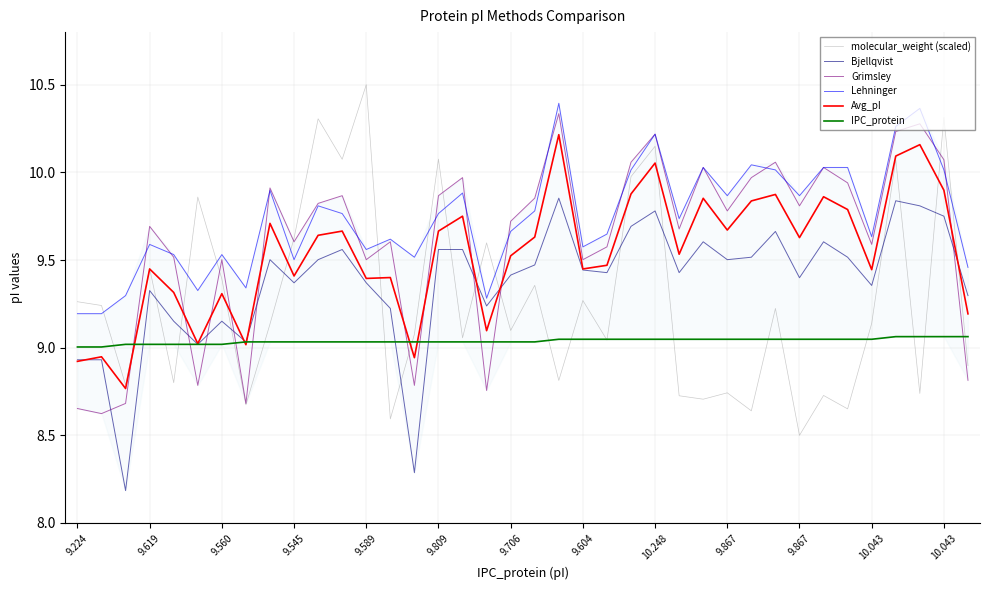

True or false: Bjellqvist has more than 0 points higher than both neighbors.

True